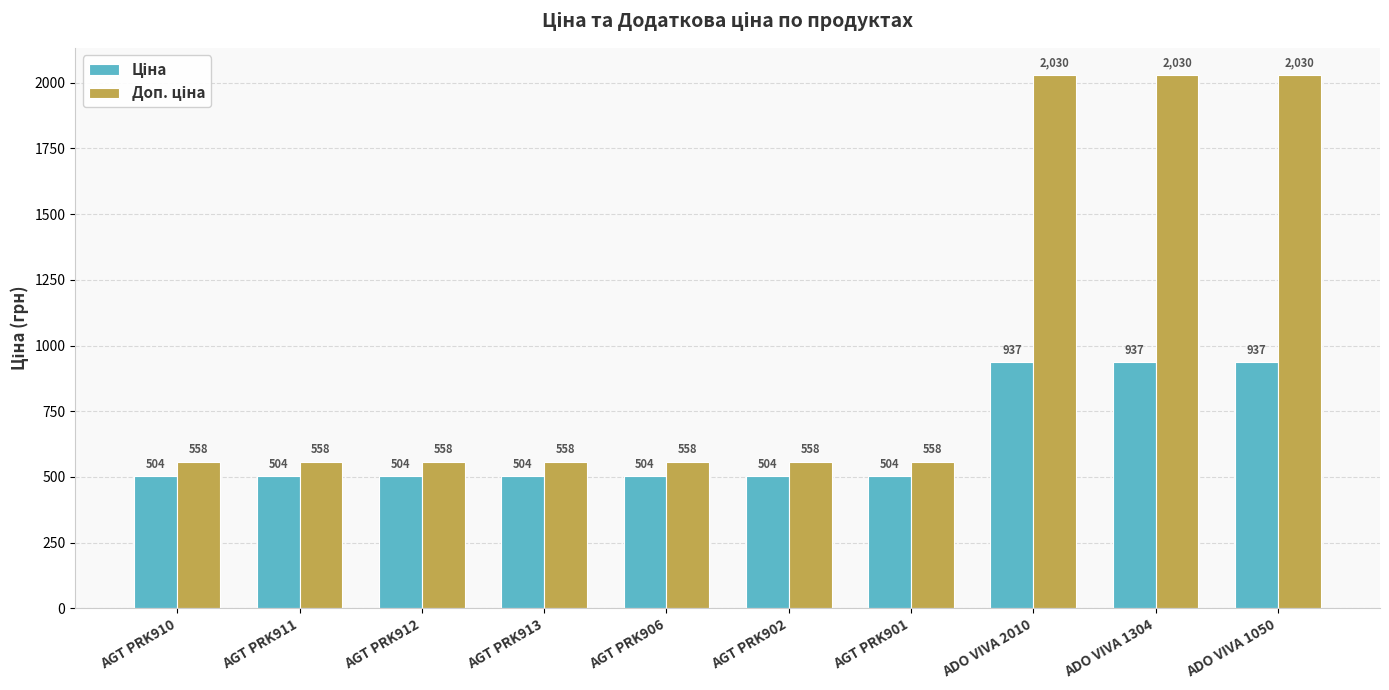

At how many categories does at least one series exceed 1694?

3